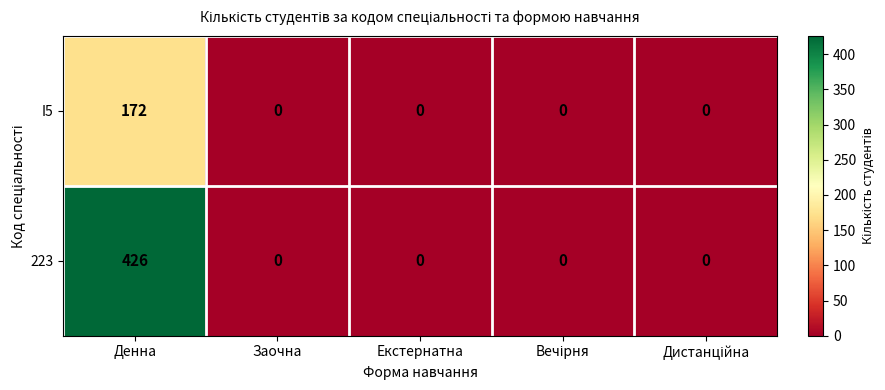

List the series in order of their peak value, lowest first.

I5, 223